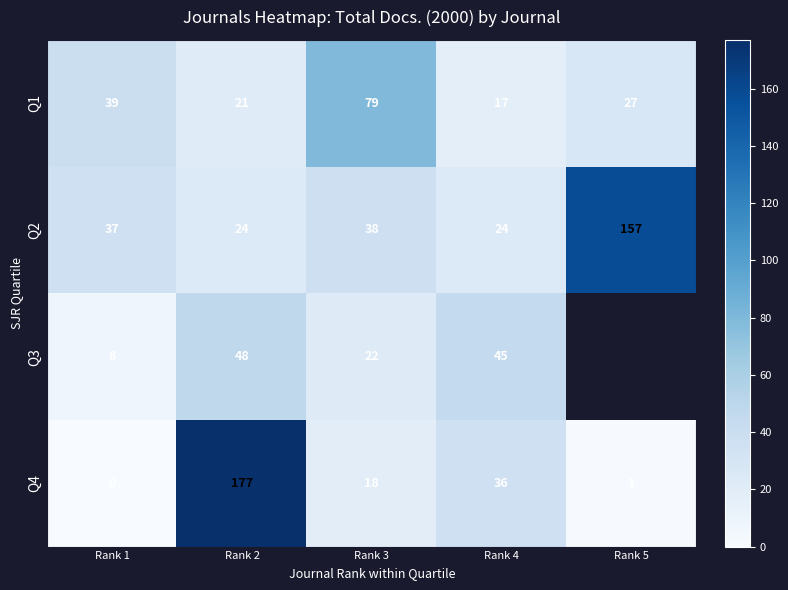

What value does the Q1 series have at Rank 1, to the nearest 5?

40